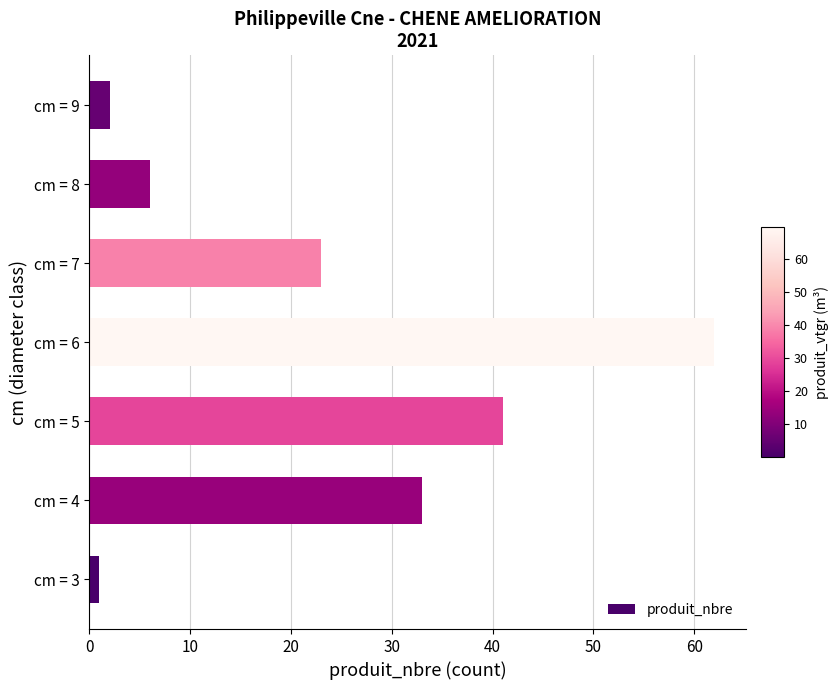

What is the ratio of the value at cm = 7 to the value at cm = 6?

0.4